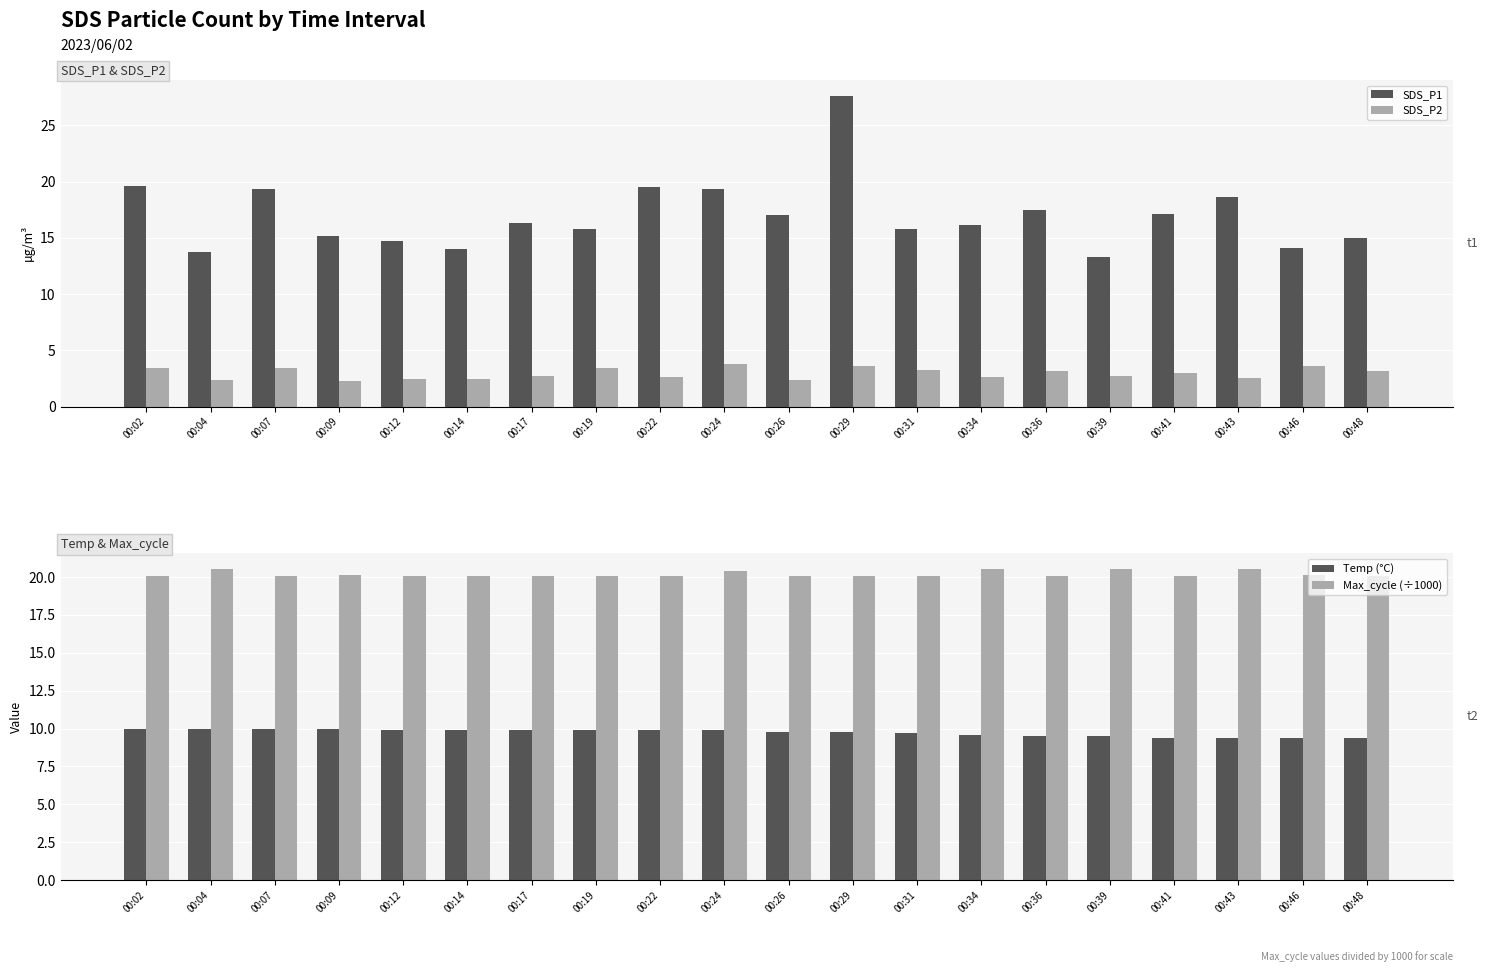

Reading left to right, list all the values displayed in this chart.

SDS_P1: 00:02=19.6	00:04=13.7	00:07=19.3	00:09=15.1	00:12=14.7	00:14=14.0	00:17=16.4	00:19=15.8	00:22=19.6	00:24=19.4	00:26=17.0	00:29=27.6	00:31=15.8	00:34=16.1	00:36=17.4	00:39=13.3	00:41=17.1	00:43=18.6	00:46=14.1	00:48=14.9
SDS_P2: 00:02=3.4	00:04=2.4	00:07=3.4	00:09=2.3	00:12=2.5	00:14=2.5	00:17=2.7	00:19=3.4	00:22=2.6	00:24=3.8	00:26=2.4	00:29=3.6	00:31=3.2	00:34=2.6	00:36=3.1	00:39=2.7	00:41=3.0	00:43=2.5	00:46=3.6	00:48=3.2
Temp (°C): 00:02=10.0	00:04=10.0	00:07=10.0	00:09=10.0	00:12=9.9	00:14=9.9	00:17=9.9	00:19=9.9	00:22=9.9	00:24=9.9	00:26=9.8	00:29=9.8	00:31=9.7	00:34=9.6	00:36=9.5	00:39=9.5	00:41=9.4	00:43=9.4	00:46=9.4	00:48=9.4
Max_cycle (÷1000): 00:02=20.0	00:04=20.5	00:07=20.1	00:09=20.1	00:12=20.1	00:14=20.1	00:17=20.0	00:19=20.1	00:22=20.1	00:24=20.4	00:26=20.0	00:29=20.1	00:31=20.0	00:34=20.5	00:36=20.0	00:39=20.5	00:41=20.0	00:43=20.5	00:46=20.1	00:48=20.0